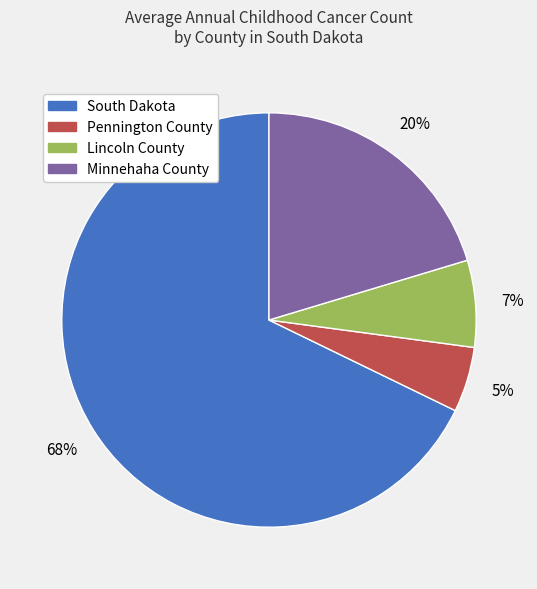

To the nearest percent, what is the difference between the Pennington County and South Dakota slice percentages?

63%